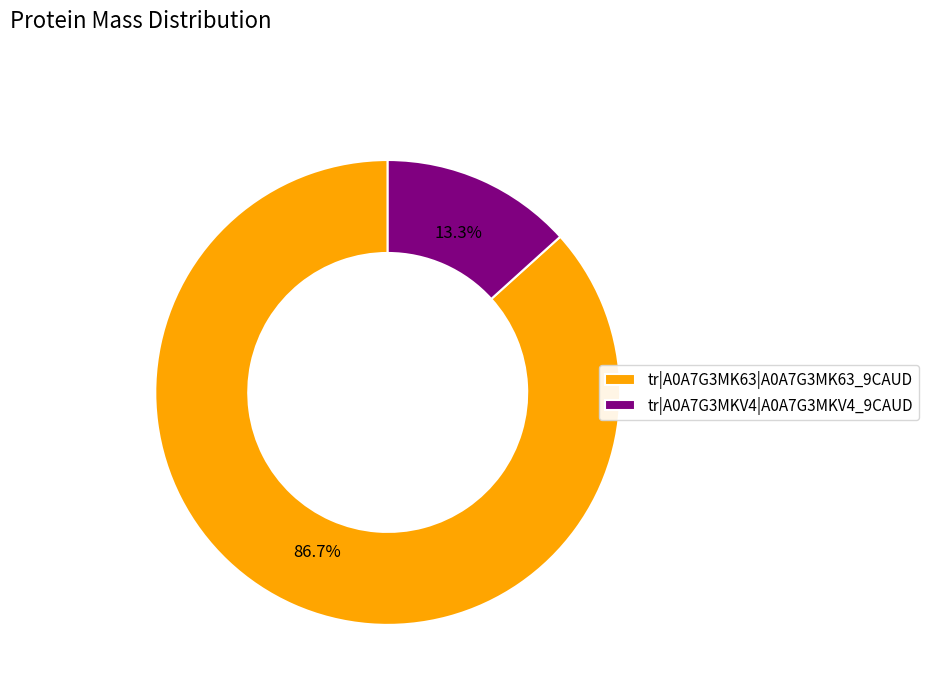

To the nearest percent, what is the difference between the tr|A0A7G3MK63|A0A7G3MK63_9CAUD and tr|A0A7G3MKV4|A0A7G3MKV4_9CAUD slice percentages?

73%